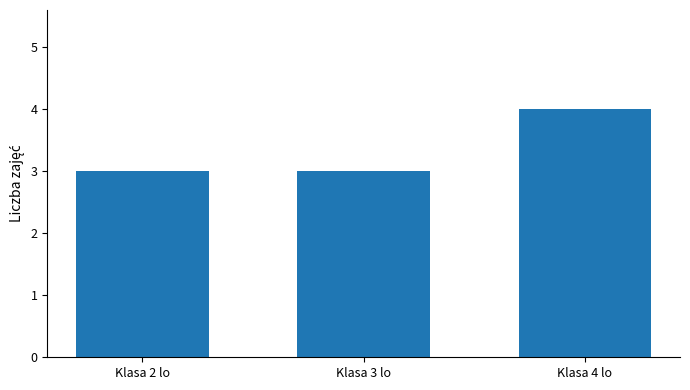

What is the average value?

3